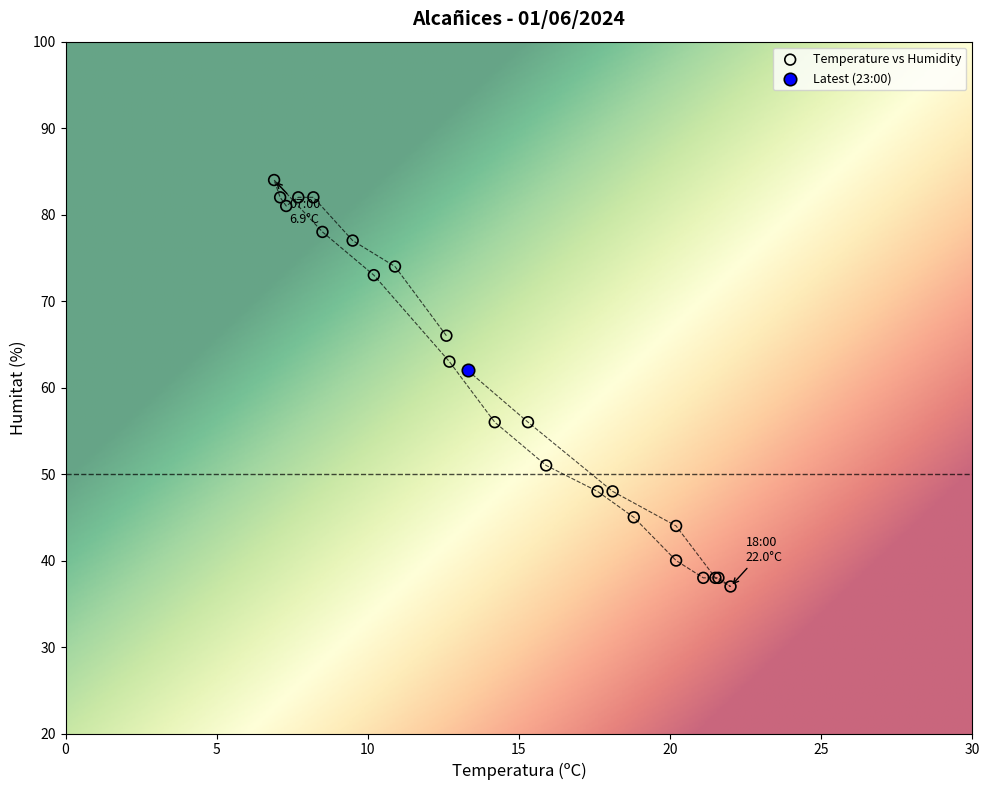

What are all the series names shown in the legend?

Temperature vs Humidity, Latest (23:00)